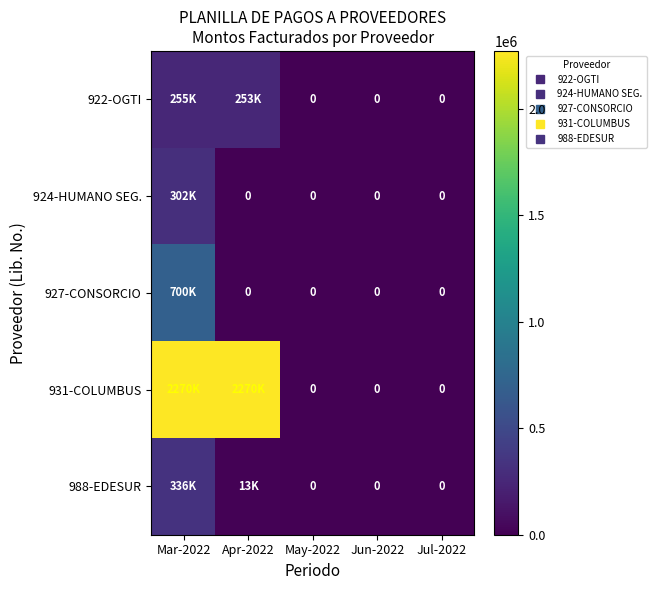

At which category is the sum across all series the highest?

Mar-2022